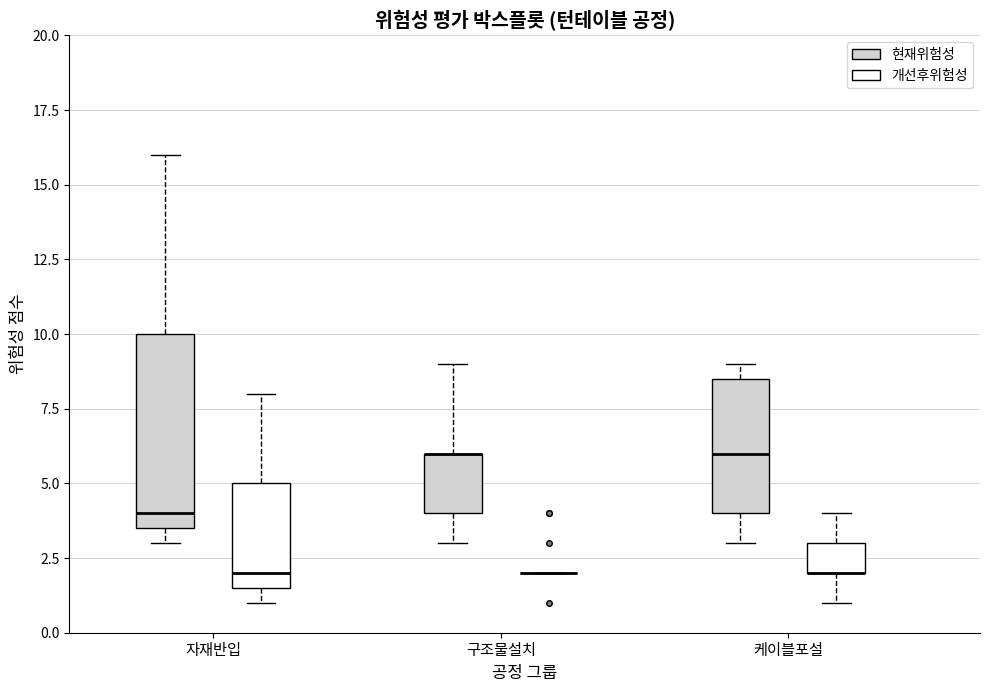

Where is the lower edge of the box for 구조물설치 (현재위험성) on the y-axis? The values are not printed on the chart, so give them approximately, as read against the axis.

4.0